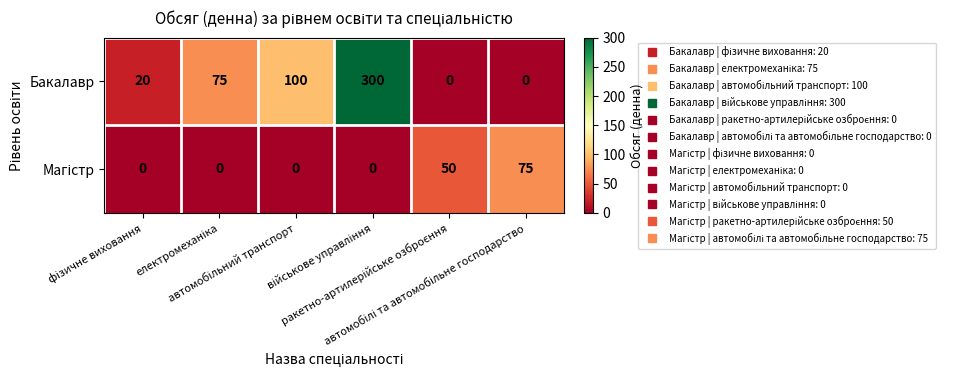

What is the difference between the maximum and second lowest values in the Бакалавр series?

300